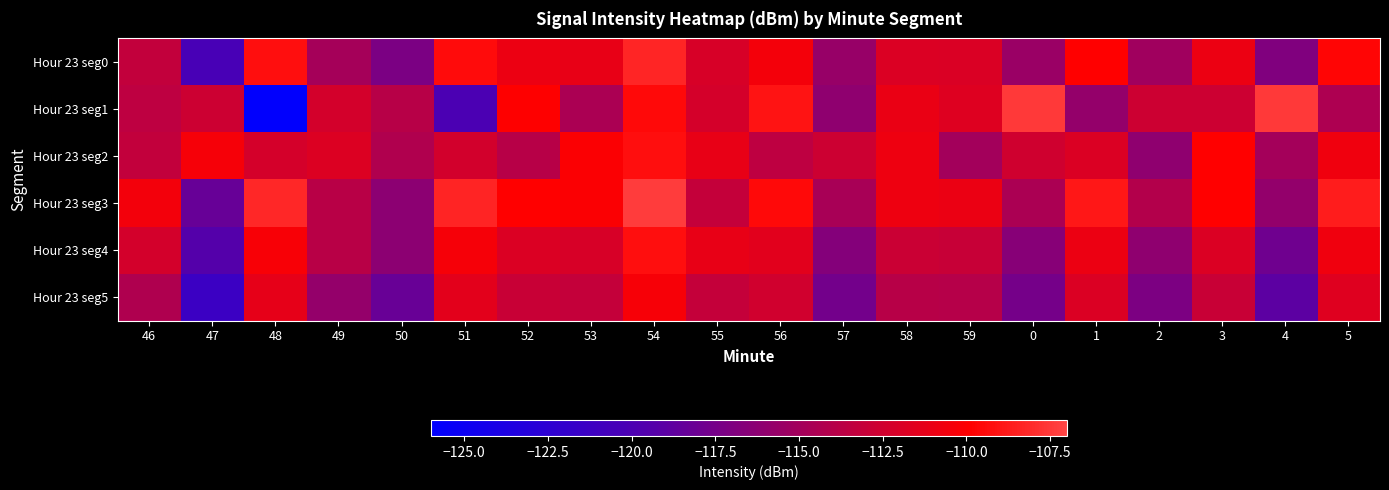

What is the minimum value shown in the chart?

-125.8